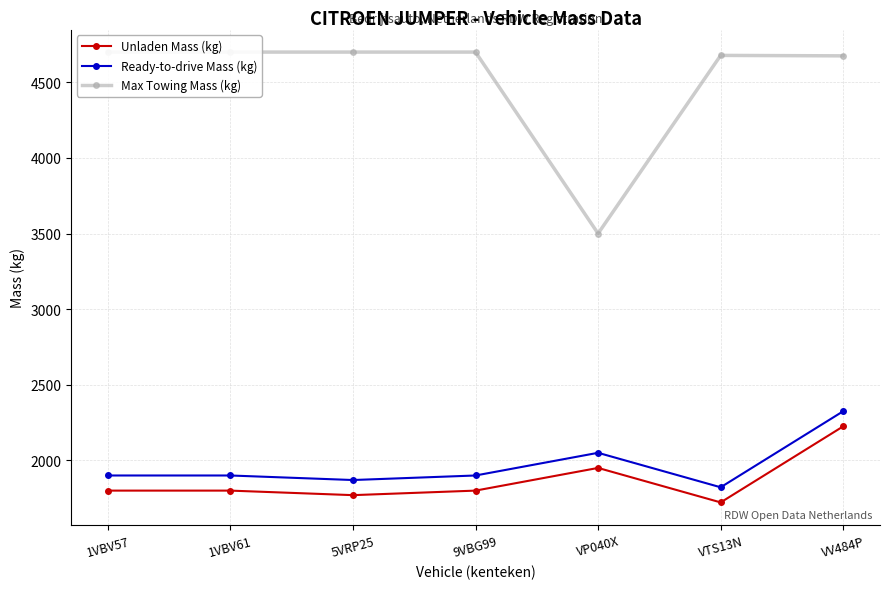

What position from the right is 1VBV57?

7